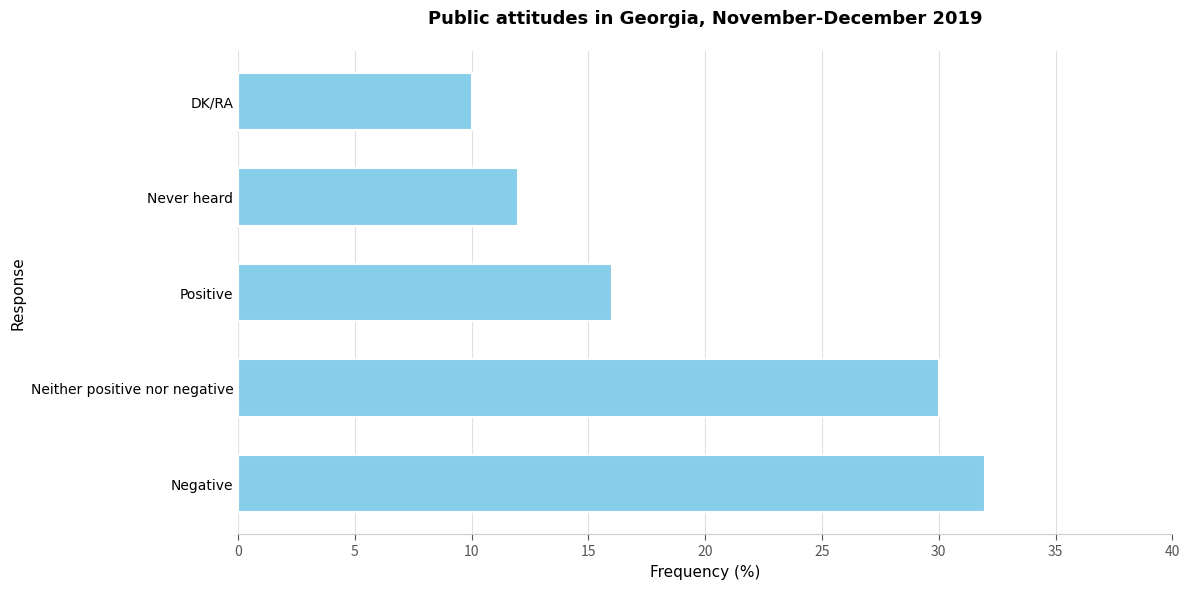

True or false: the data shows 32 at Negative.

True